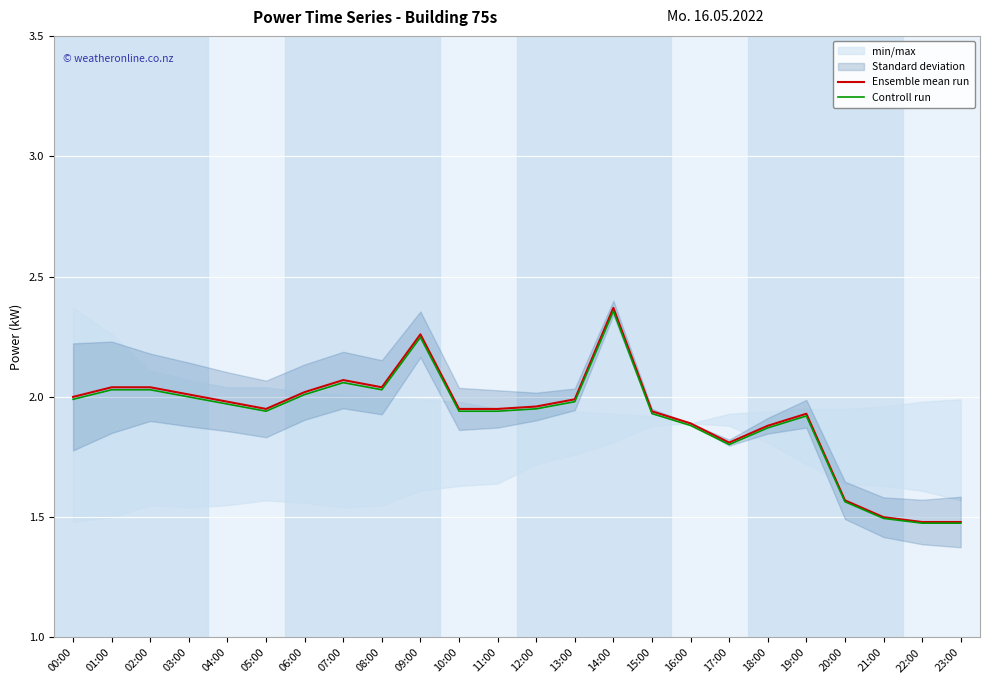

Reading left to right, what are all the values shown in this chart?

Ensemble mean run: 2.0	2.0	2.0	2.0	2.0	1.9	2.0	2.1	2.0	2.3	1.9	1.9	2.0	2.0	2.4	1.9	1.9	1.8	1.9	1.9	1.6	1.5	1.5	1.5
Controll run: 2.0	2.0	2.0	2.0	2.0	1.9	2.0	2.1	2.0	2.2	1.9	1.9	2.0	2.0	2.4	1.9	1.9	1.8	1.9	1.9	1.6	1.5	1.5	1.5